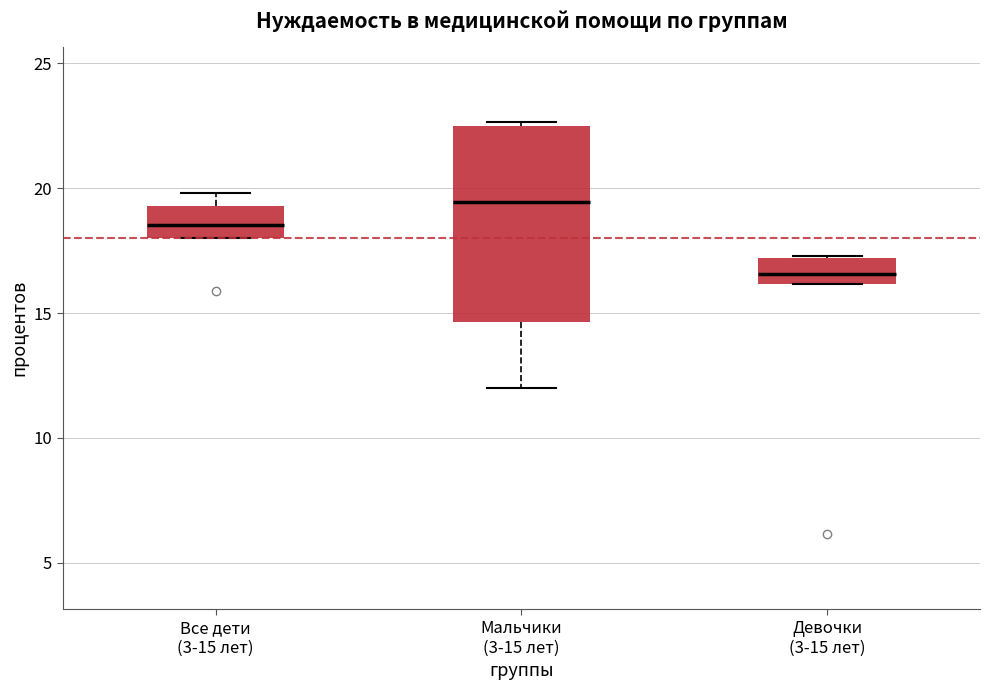

Which box's median line is the lowest?

Девочки (3-15 лет)